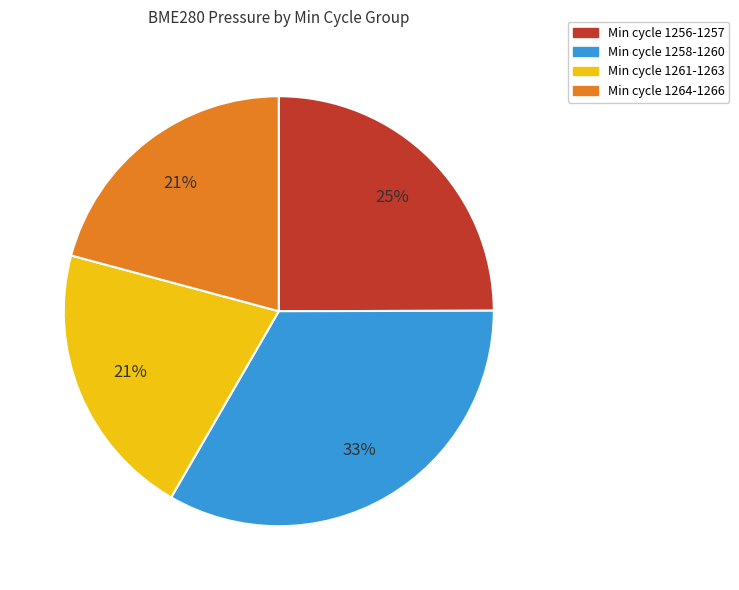

Is there a majority slice in this chart?

No